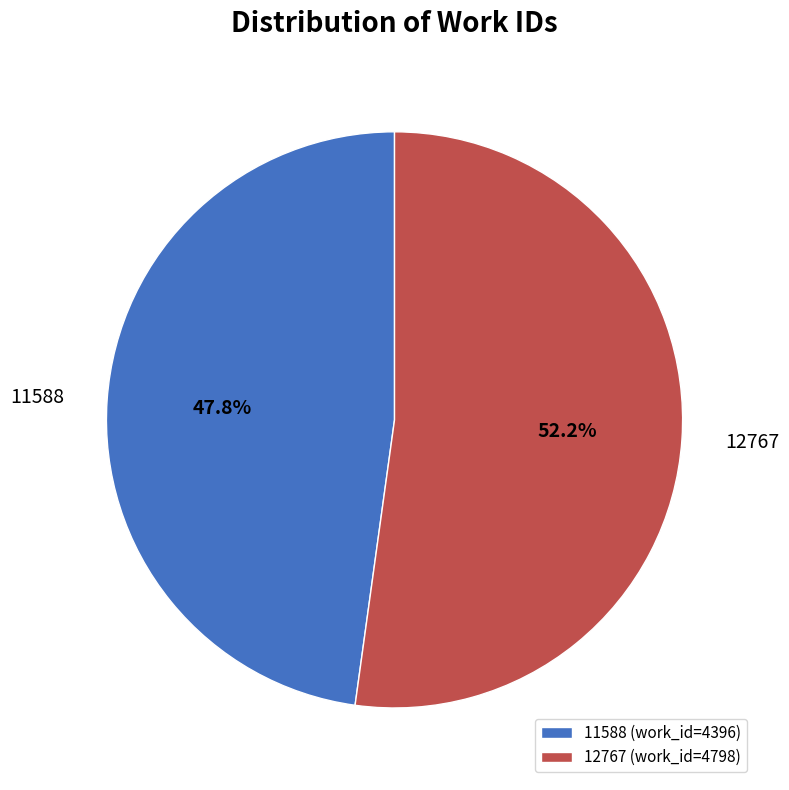

Count the number of slices in the pie.

2